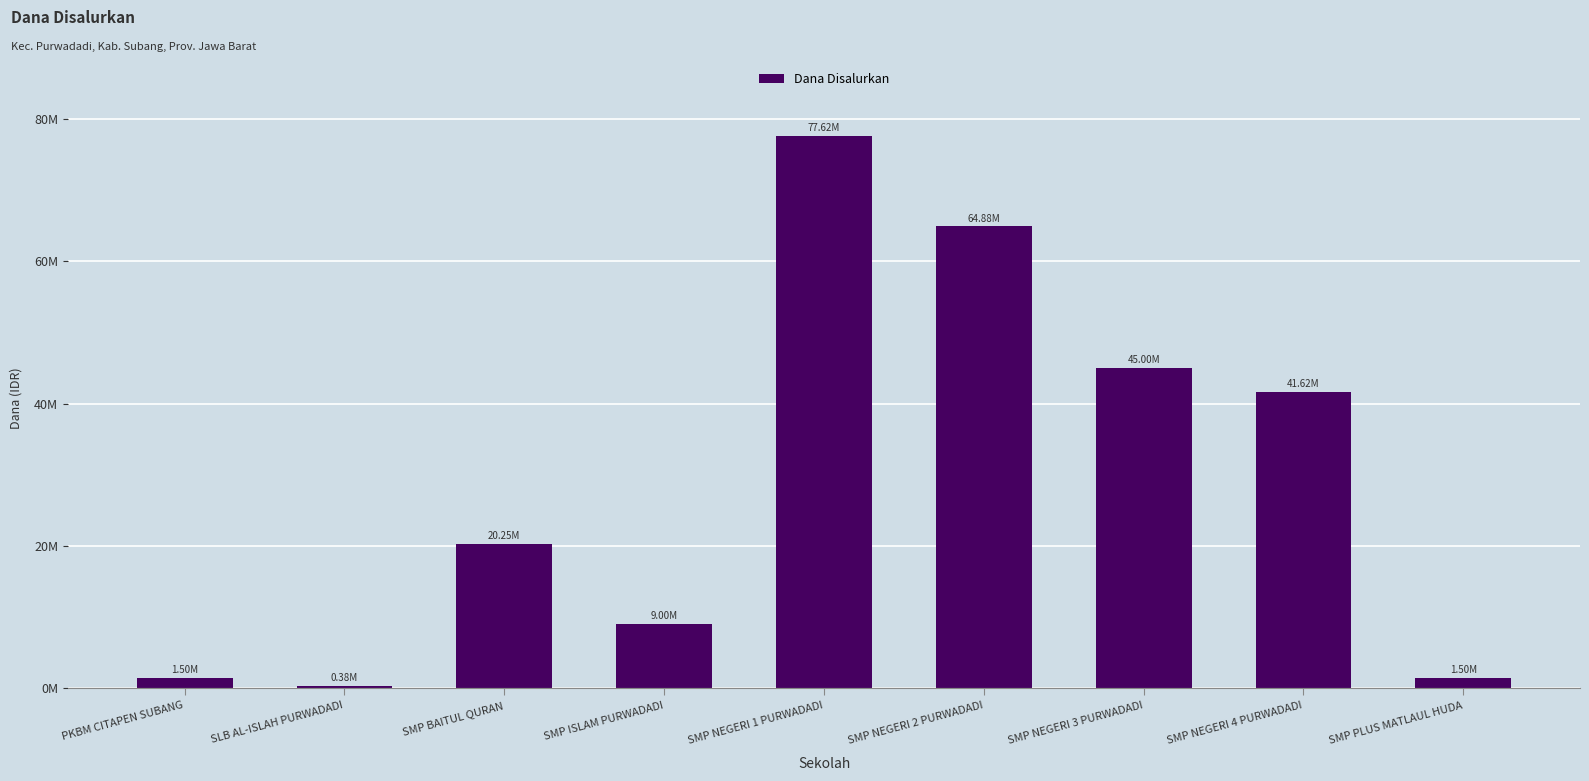

Are the bars horizontal?

No